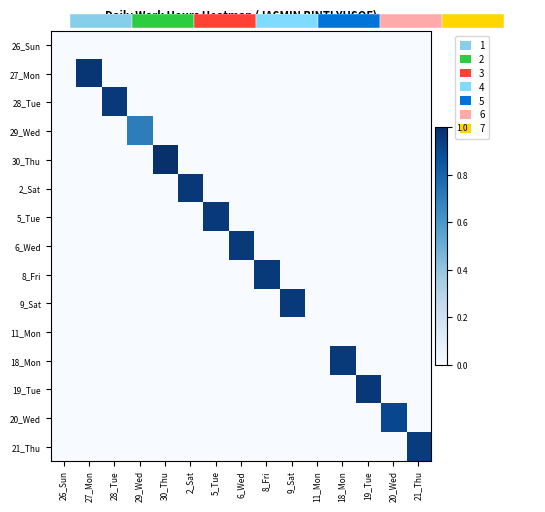

List the labels in order of 30_Thu value, smallest first.

26_Sun, 27_Mon, 28_Tue, 29_Wed, 2_Sat, 5_Tue, 6_Wed, 8_Fri, 9_Sat, 11_Mon, 18_Mon, 19_Tue, 20_Wed, 21_Thu, 30_Thu